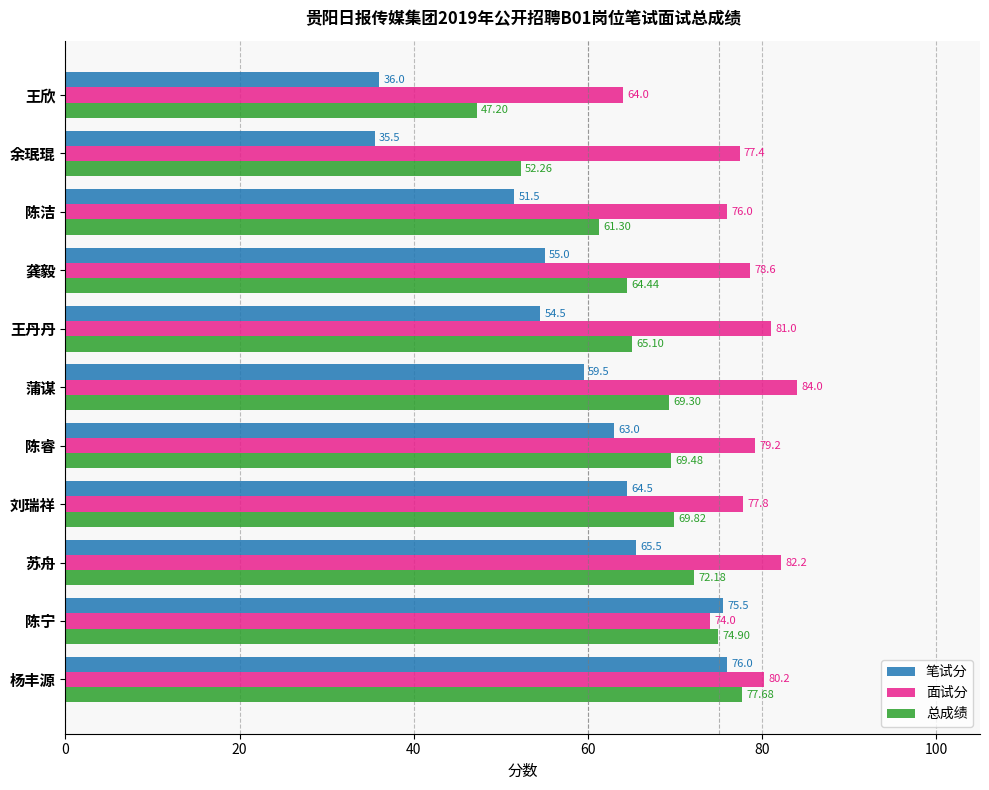

Rank the categories by 总成绩 value from lowest to highest.

王欣, 余珉琨, 陈洁, 龚毅, 王丹丹, 蒲谋, 陈睿, 刘瑞祥, 苏舟, 陈宁, 杨丰源